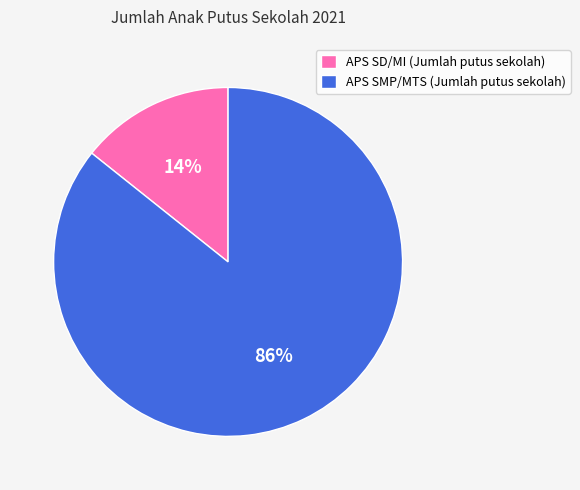

Rank the categories by value from highest to lowest.

APS SMP/MTS (Jumlah putus sekolah), APS SD/MI (Jumlah putus sekolah)